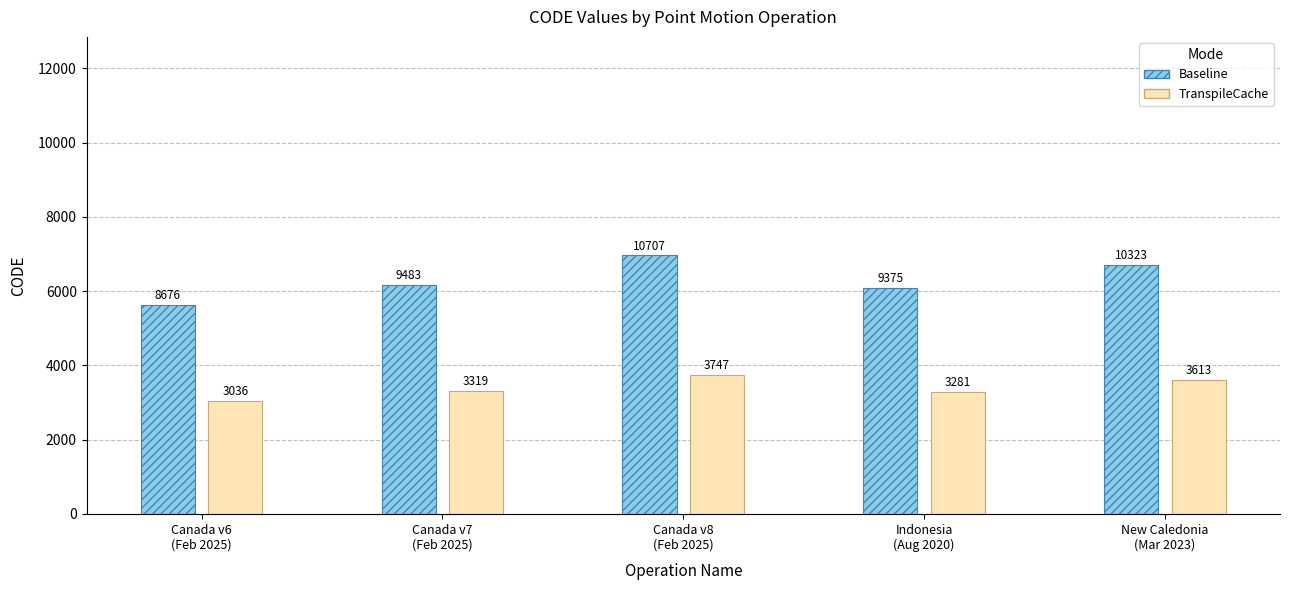

At which category is the sum across all series the highest?

Canada v8
(Feb 2025)